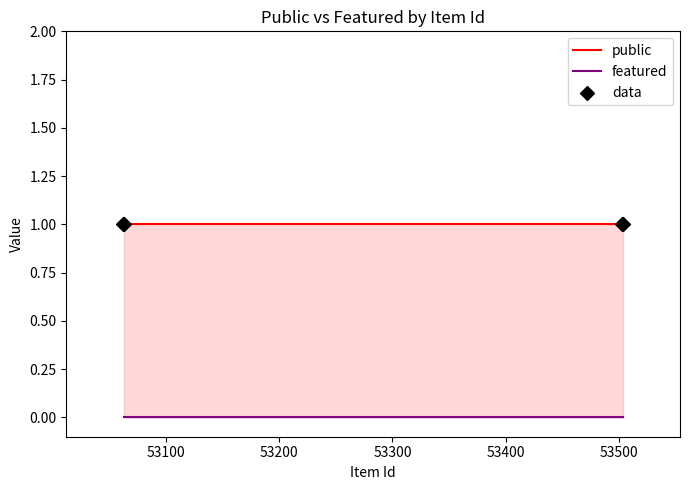

What are all the series names shown in the legend?

public, featured, data